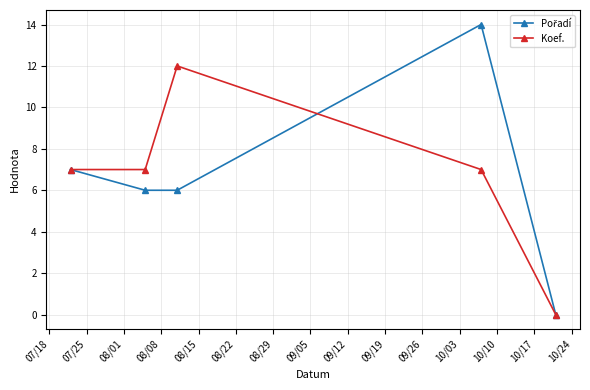

What is the maximum value for Koef.?

12